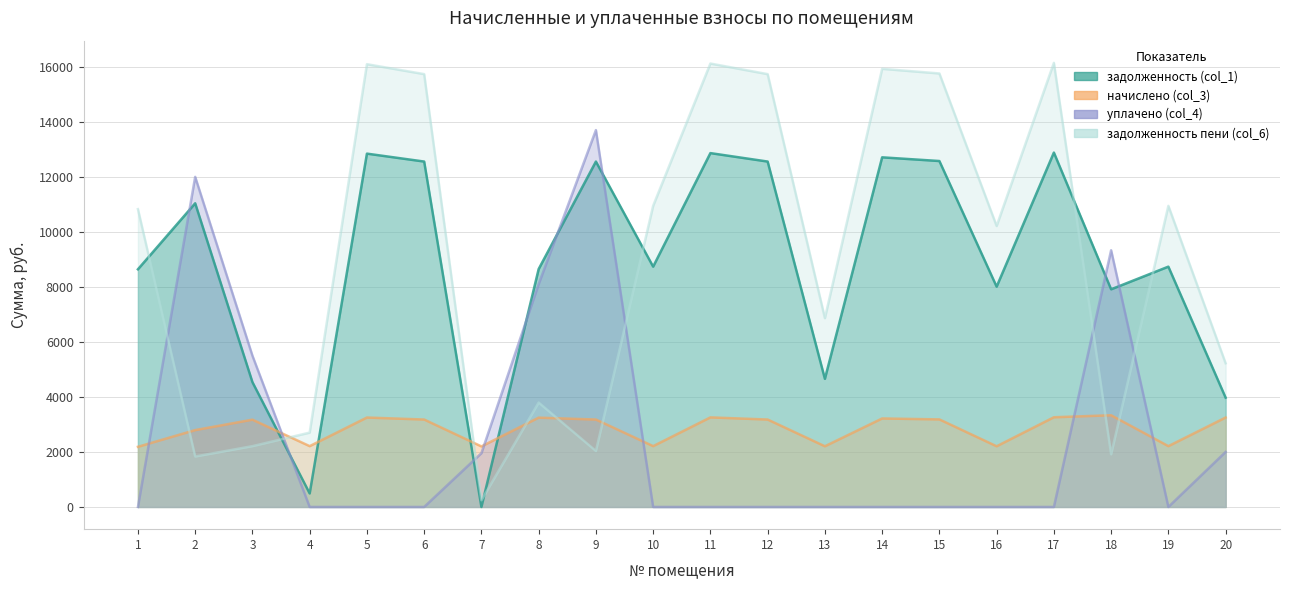

What are all the series names shown in the legend?

задолженность (col_1), начислено (col_3), уплачено (col_4), задолженность пени (col_6)